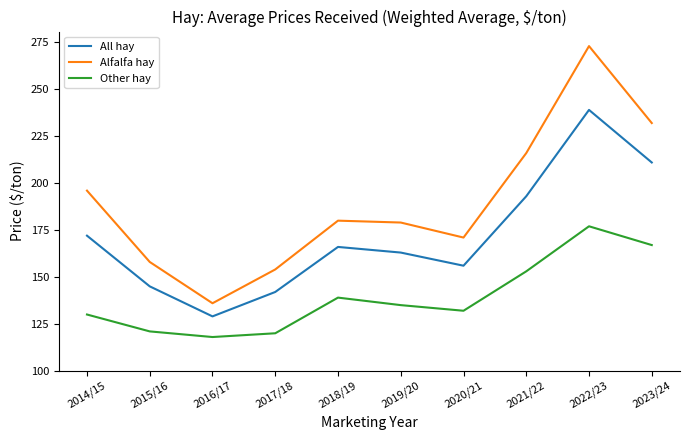

What is the spread (max minus min) of values at 2023/24?

65